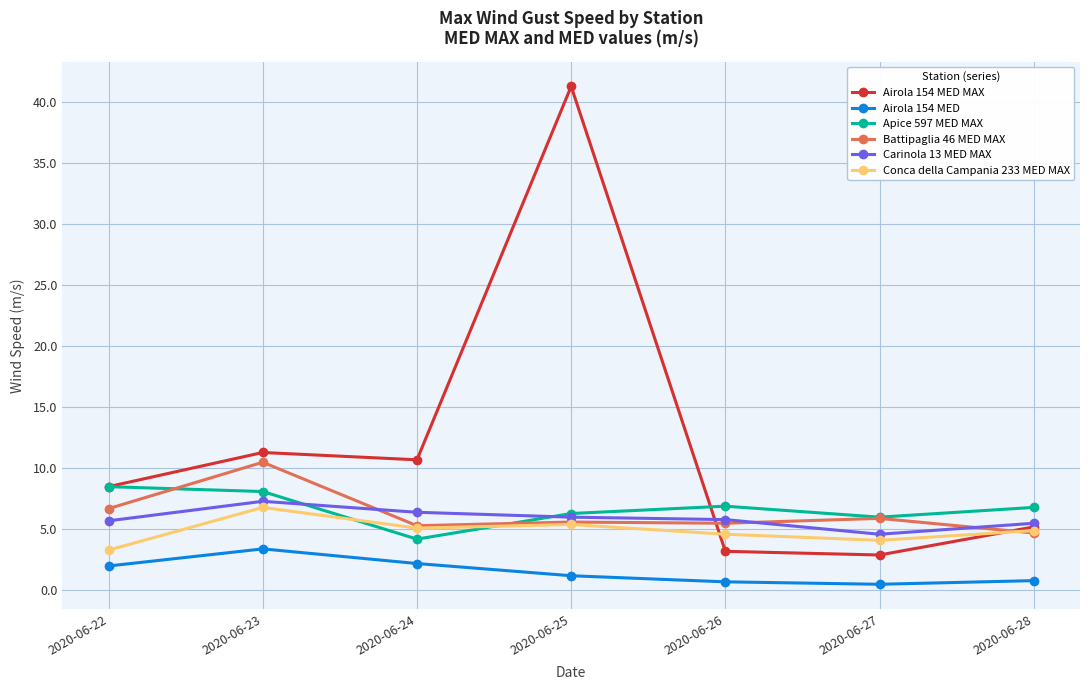

What are all the series names shown in the legend?

Airola 154 MED MAX, Airola 154 MED, Apice 597 MED MAX, Battipaglia 46 MED MAX, Carinola 13 MED MAX, Conca della Campania 233 MED MAX